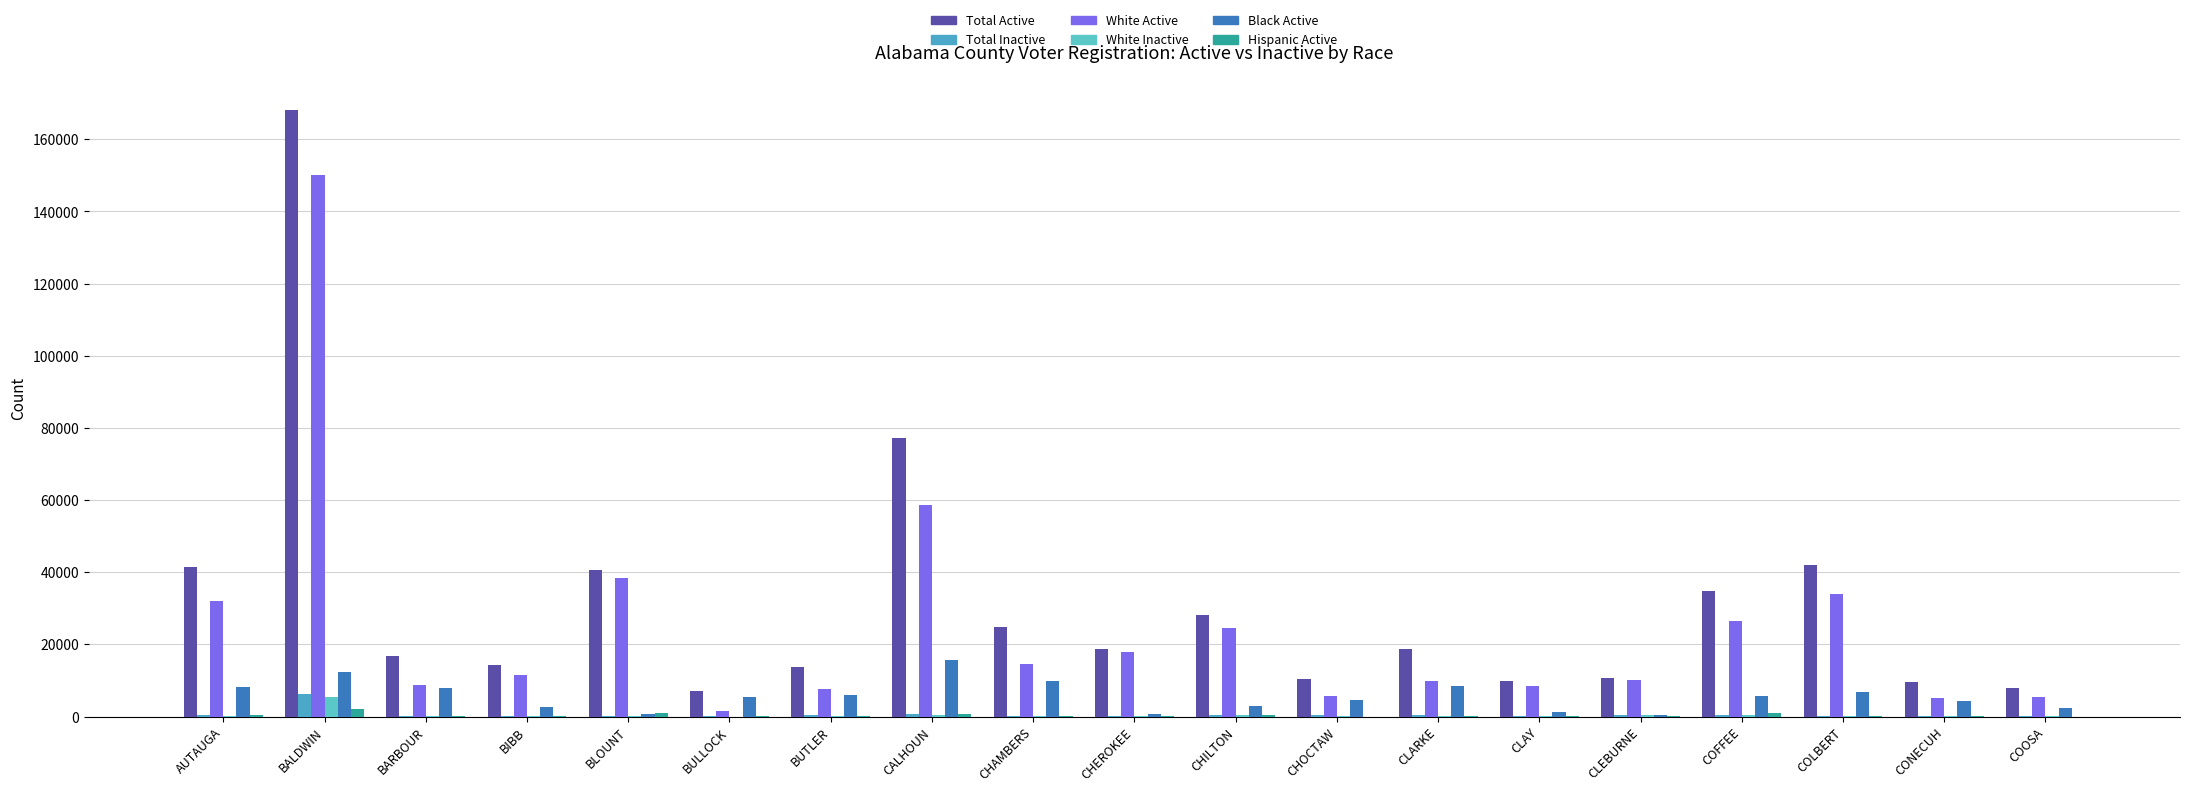

At how many categories does at least one series exceed 31379?

6